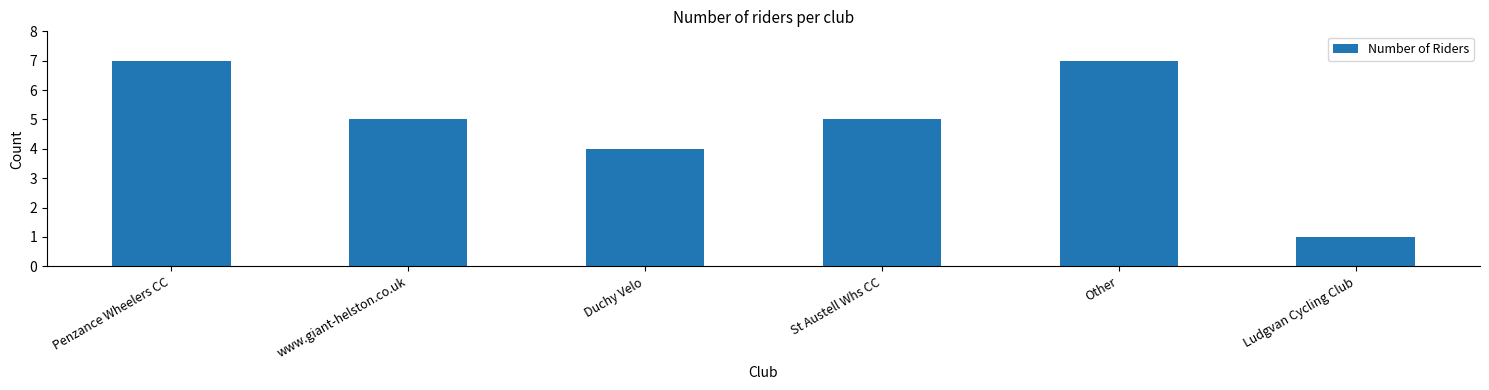

What position from the right is Ludgvan Cycling Club?

1